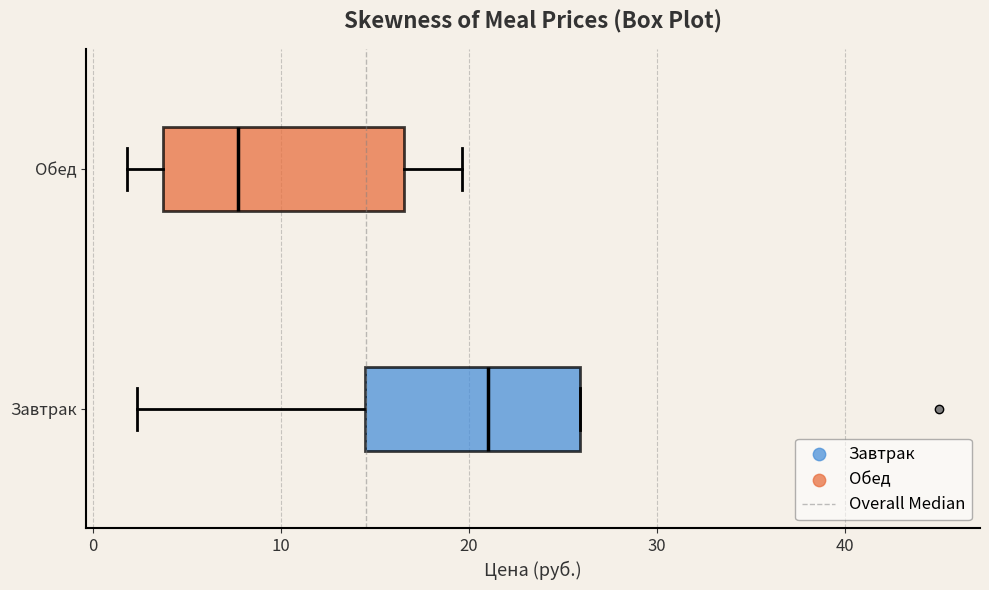

Reading bottom to top, transcribe this box plot: for each box, give where its median line is, the range the box spans, and where its two whiskers end, as read against the x-axis. The values are not printed on the chart, so give them approximately, as read against the axis.

Завтрак: median 21, box 14 to 26, whiskers 2 to 26
Обед: median 8, box 4 to 17, whiskers 2 to 20